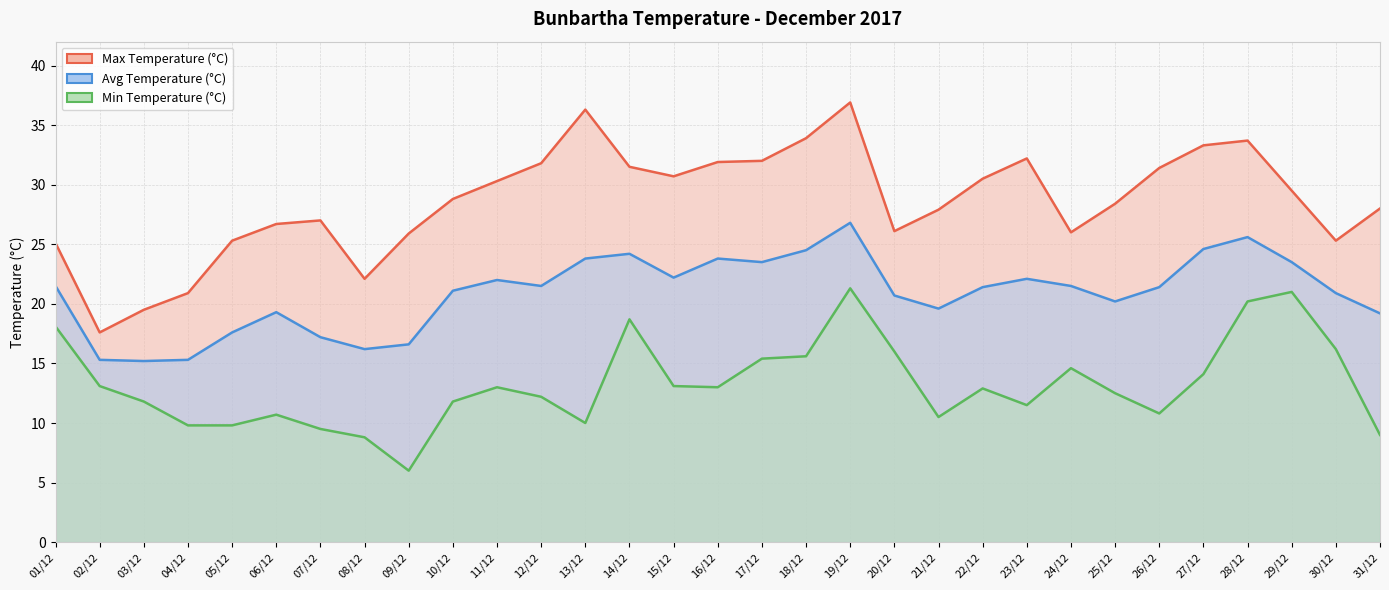

True or false: Min Temperature (°C) and Max Temperature (°C) intersect in this chart.

False